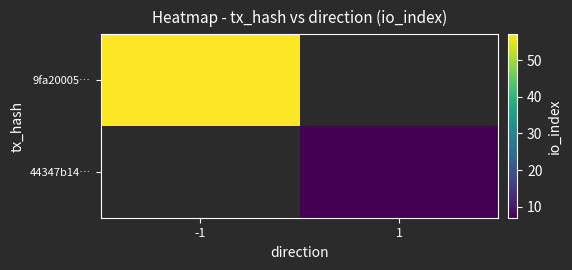

At how many categories does at least one series exceed 7?

1